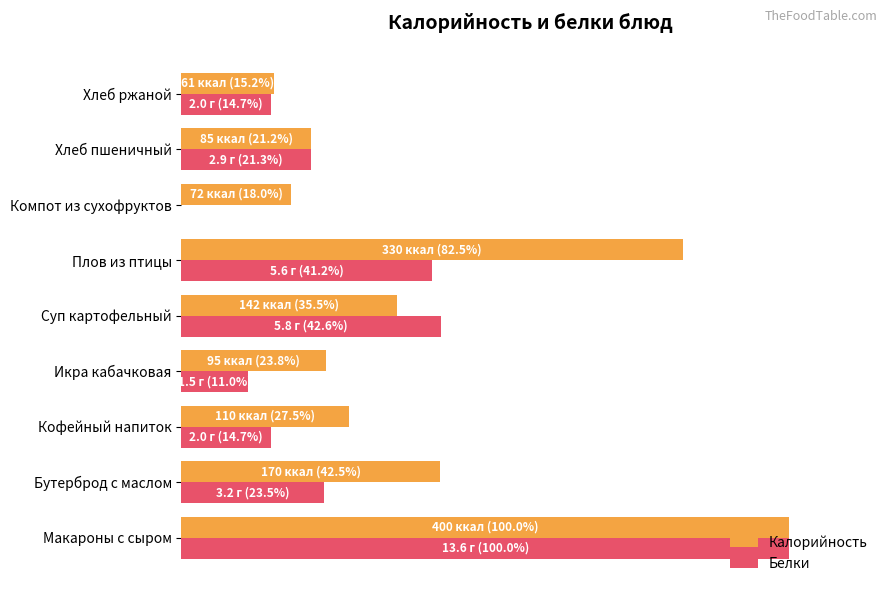

What are all the series names shown in the legend?

Калорийность, Белки